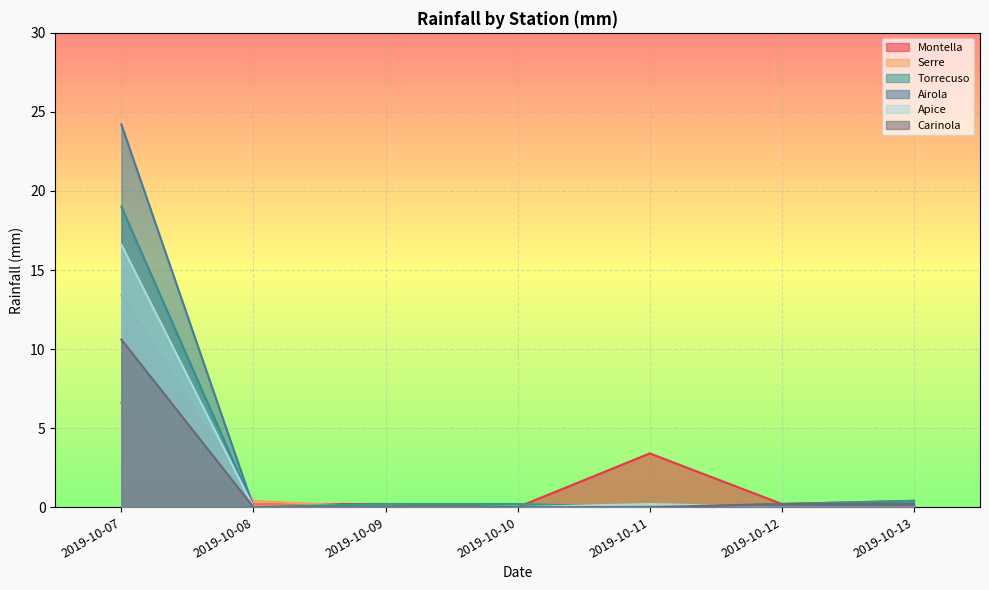

At which label is Montella closest to 3?

2019-10-11